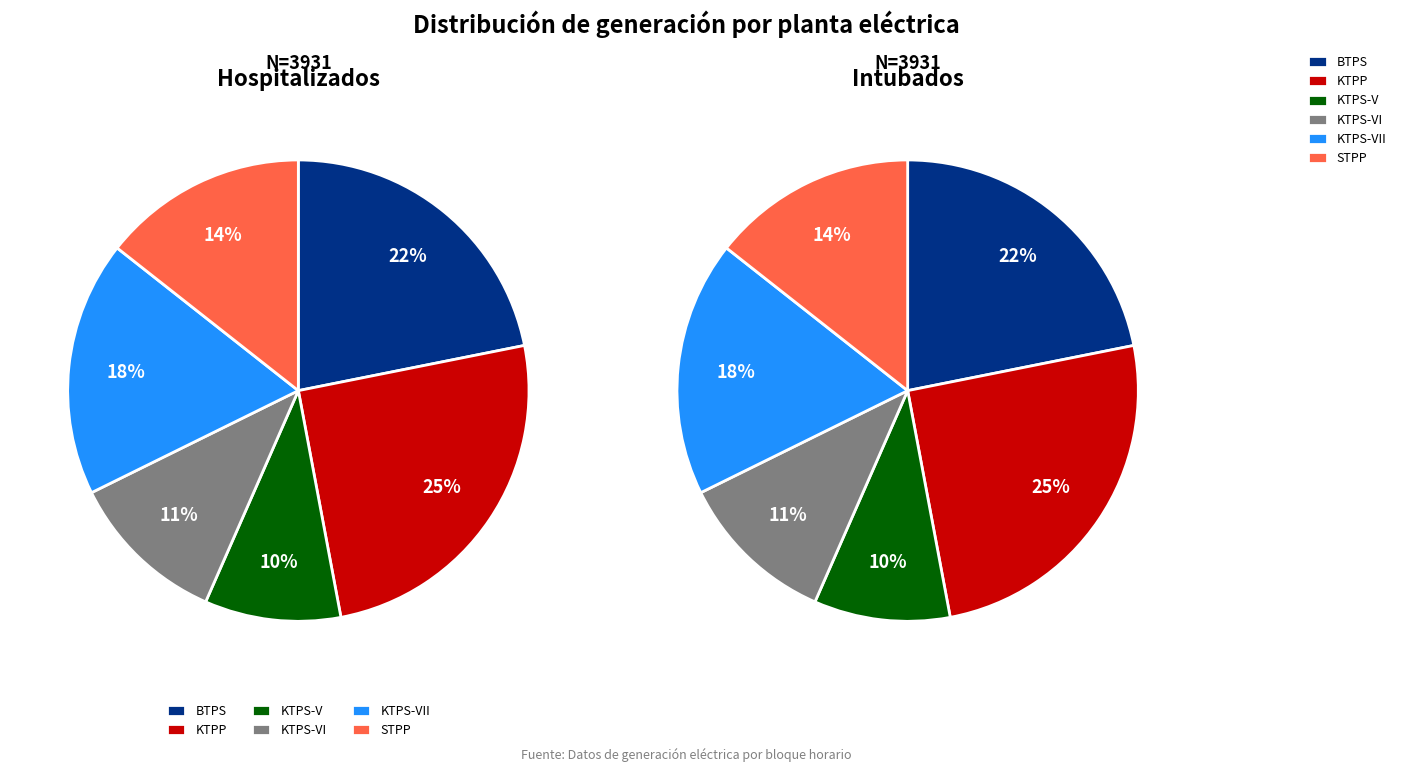

To the nearest percent, what is the average slice percentage?

17%